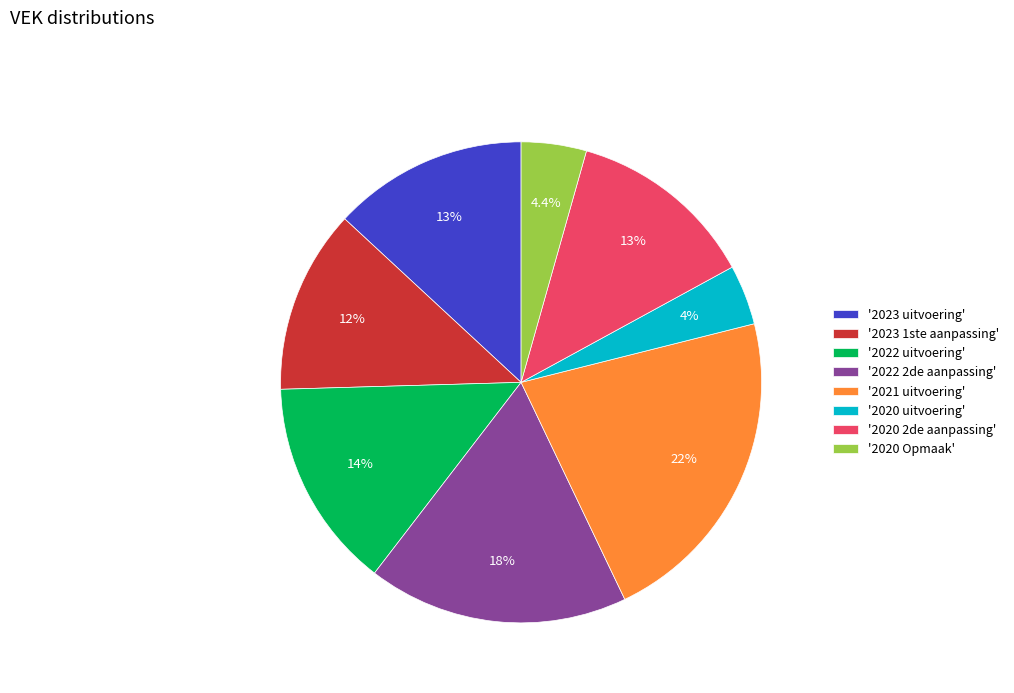

How many segments does this pie chart have?

8